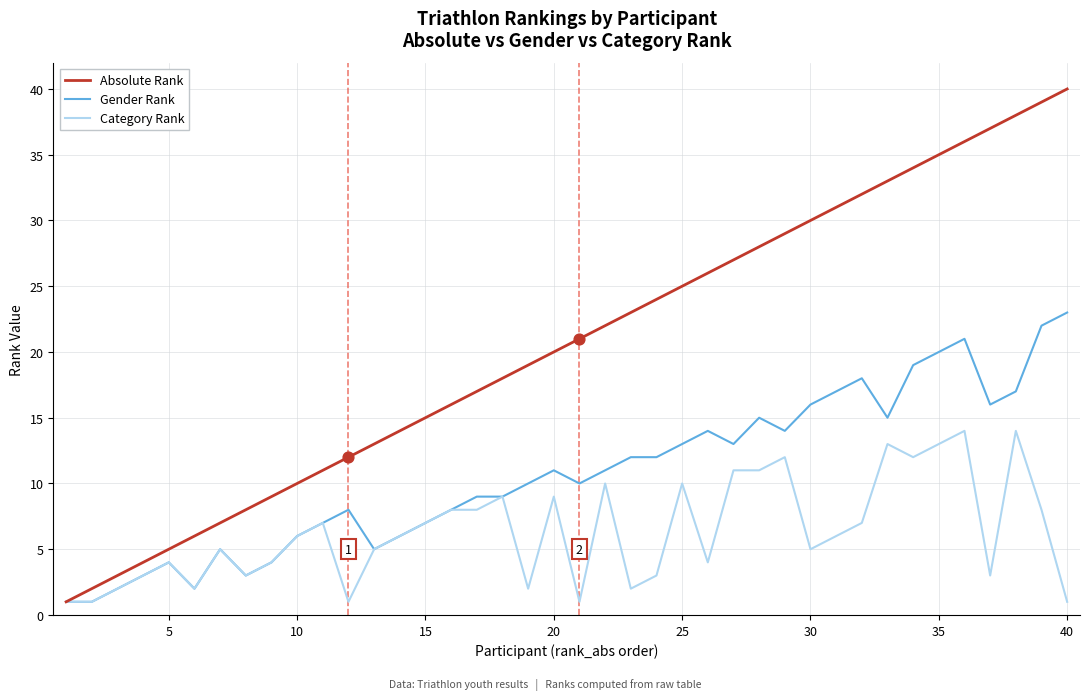

Which series has the largest total across all categories?

Absolute Rank